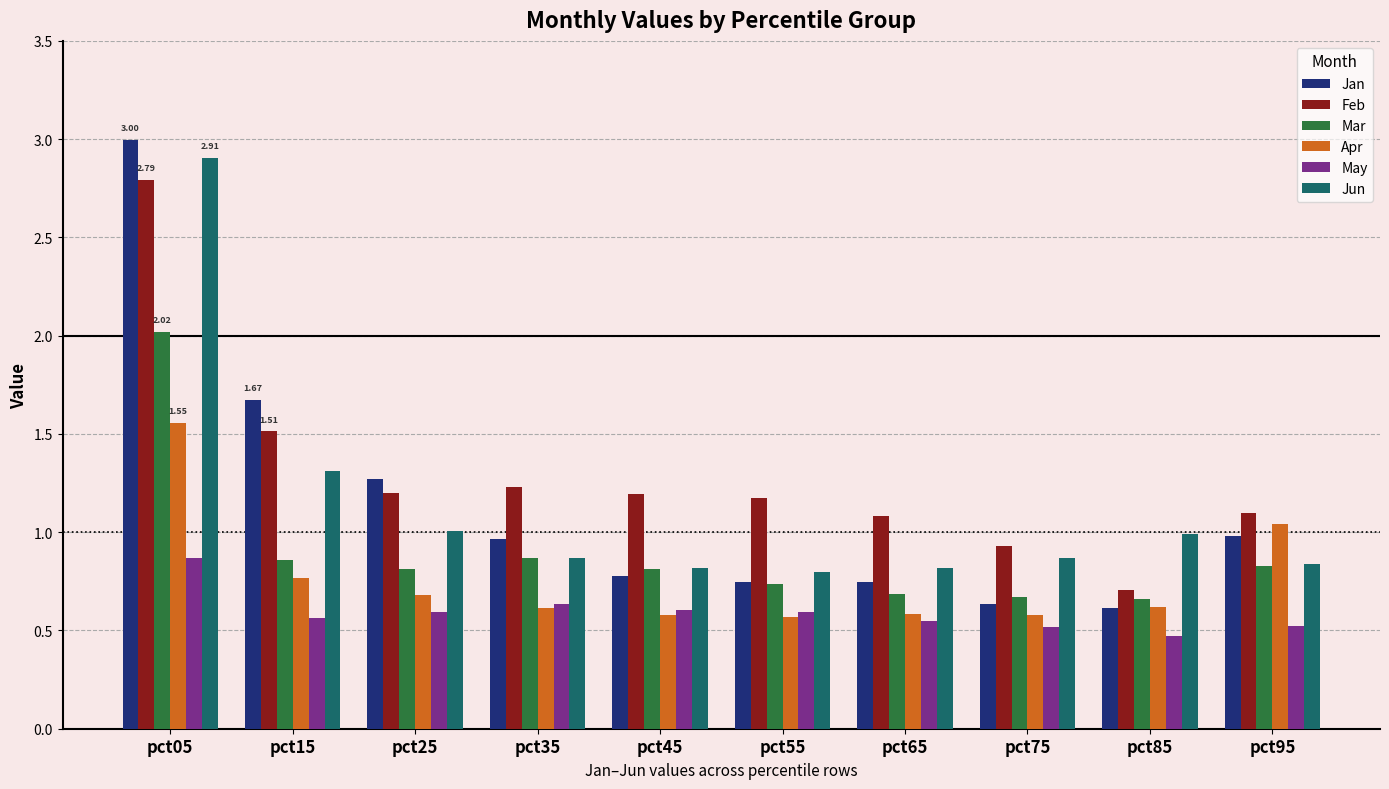

Between pct25 and pct55, which series saw the biggest shift?

Jan